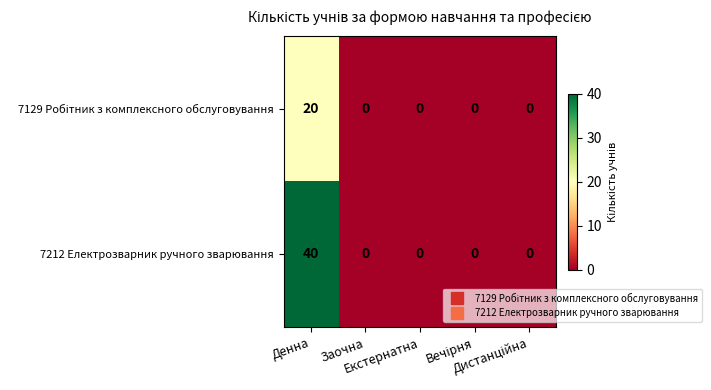

How many series are shown in this chart?

2